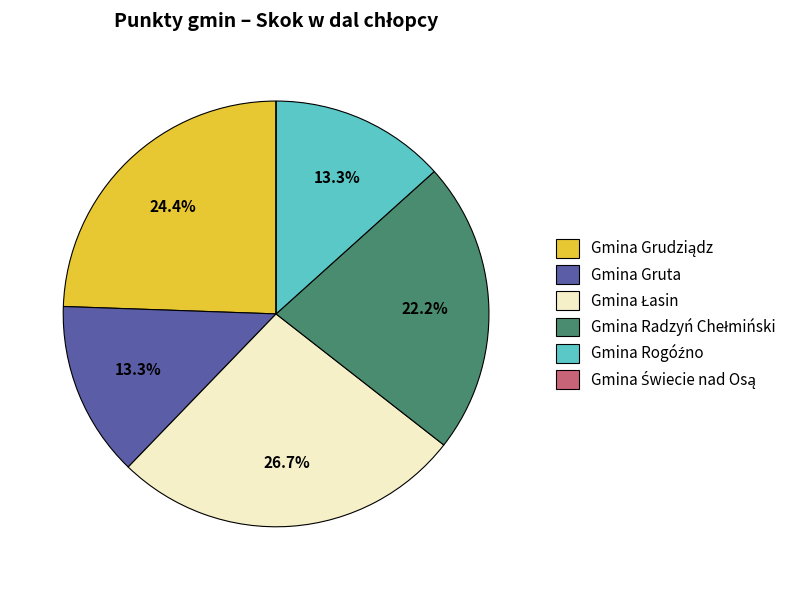

To the nearest percent, what is the difference between the largest and smallest slice percentages?

27%